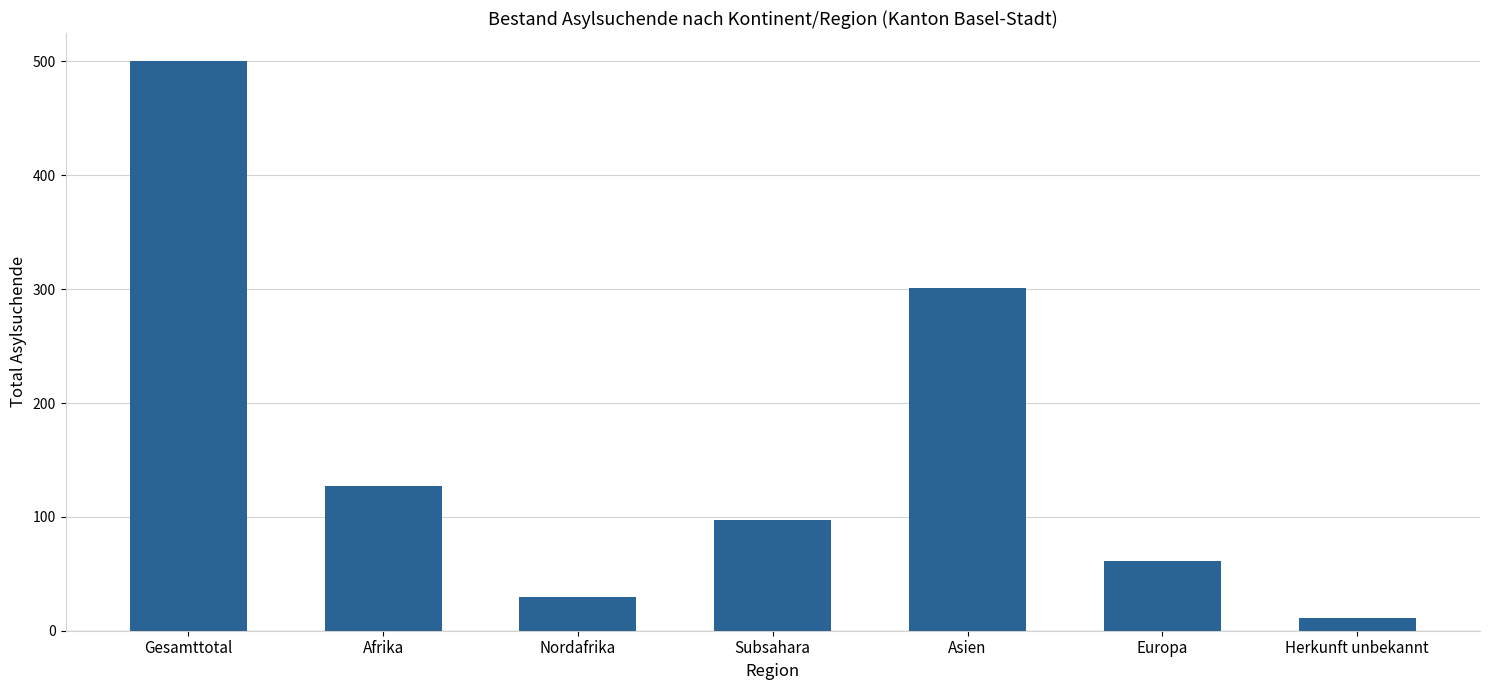

Count the number of categories in the chart.

7